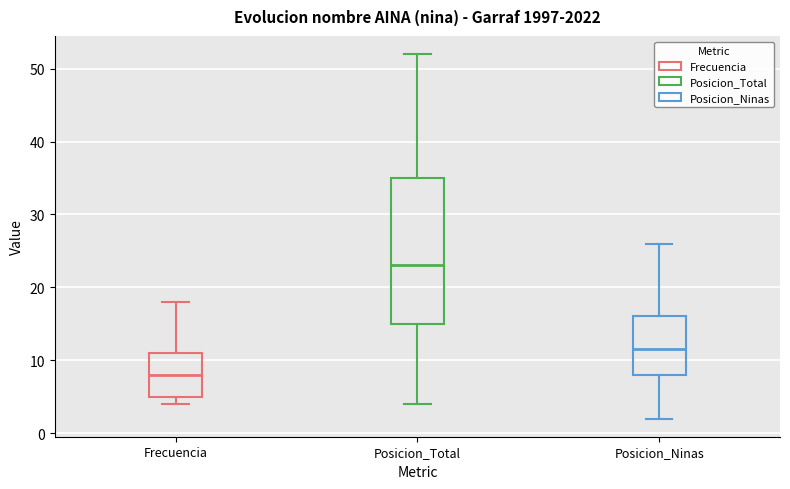

Where is the upper edge of the box for Posicion_Total on the y-axis? The values are not printed on the chart, so give them approximately, as read against the axis.

35